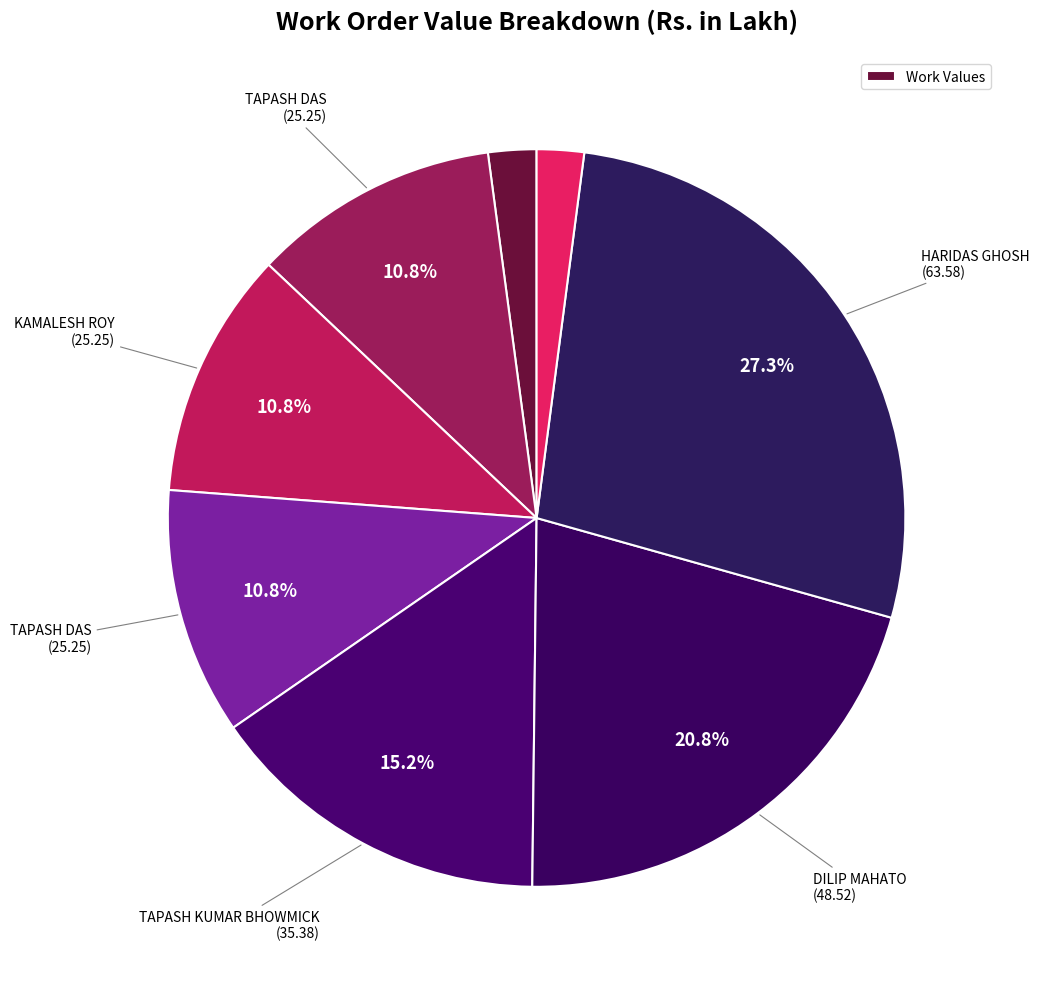

Which slice is the largest?

HARIDAS GHOSH
(63.58)